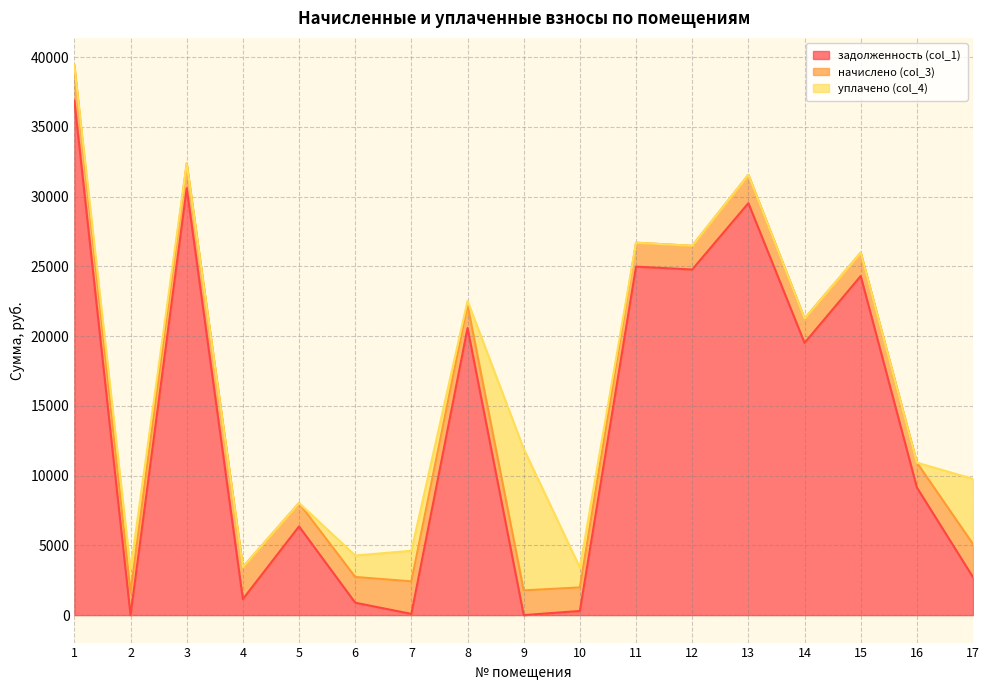

Which label corresponds to the smallest value in the chart?

2